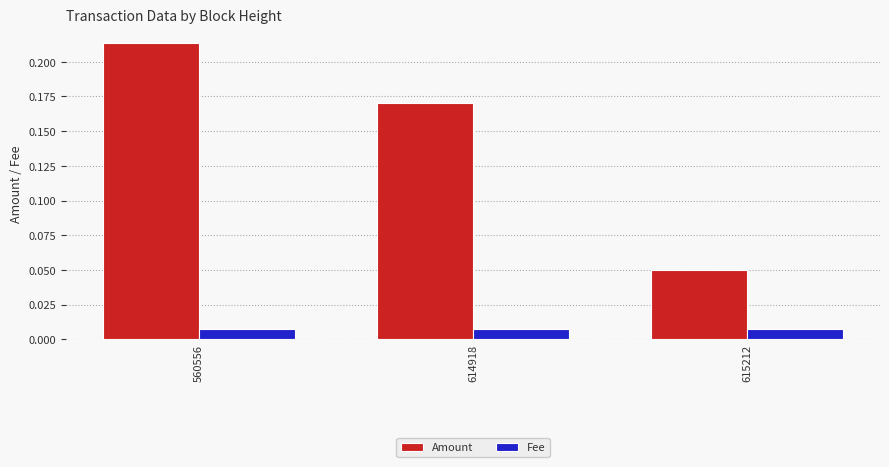

True or false: Amount has a value of 0.1 at 560556.

False